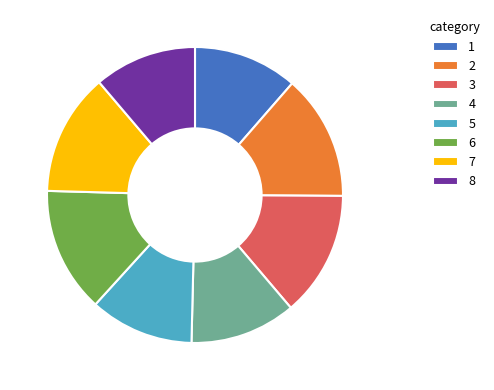

True or false: 4 accounts for 12% of the total.

True